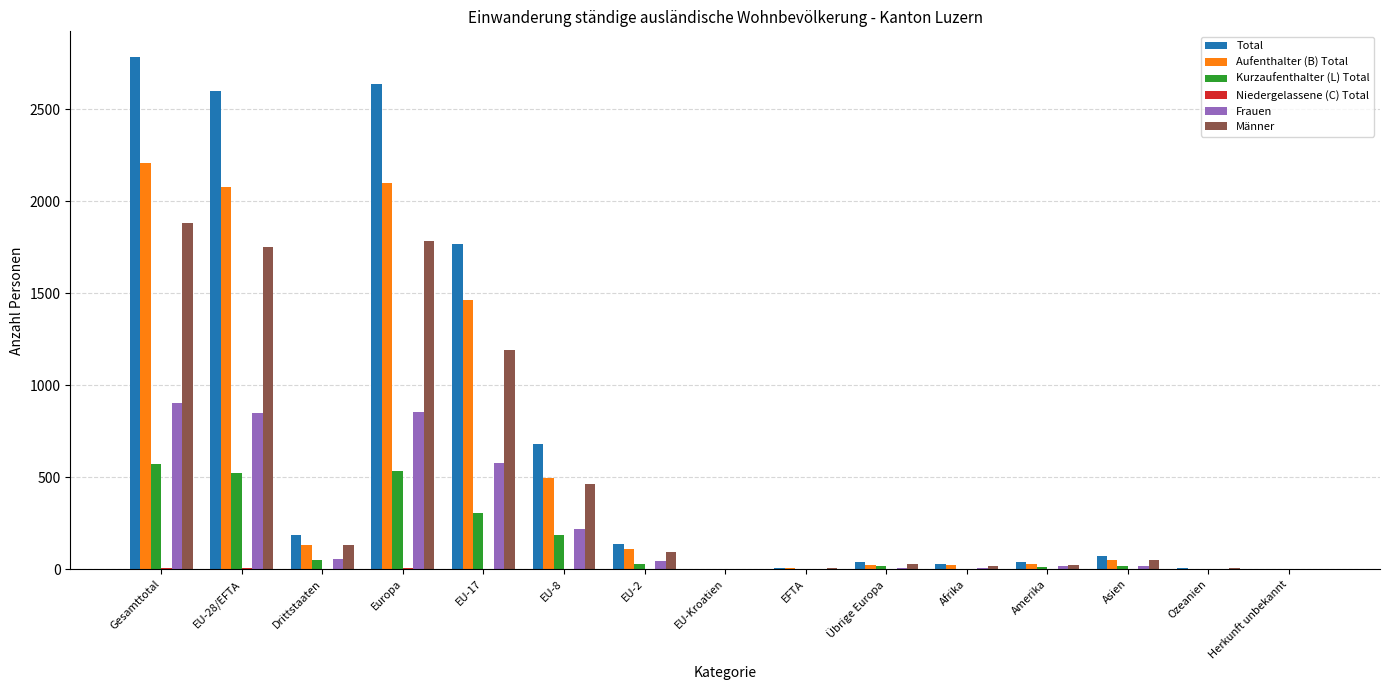

Are the bars horizontal?

No